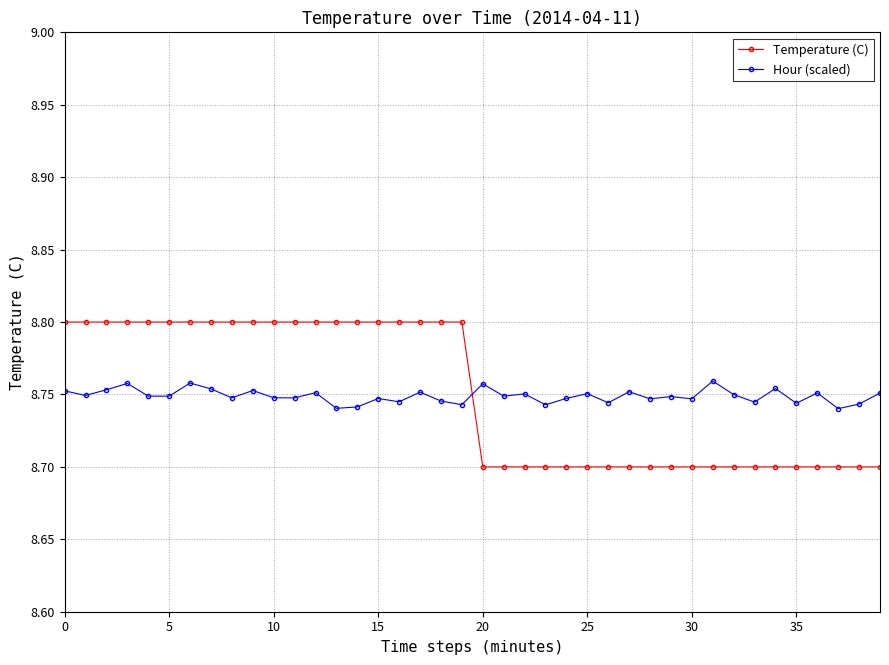

Does the chart display data point markers on the line(s)?

Yes